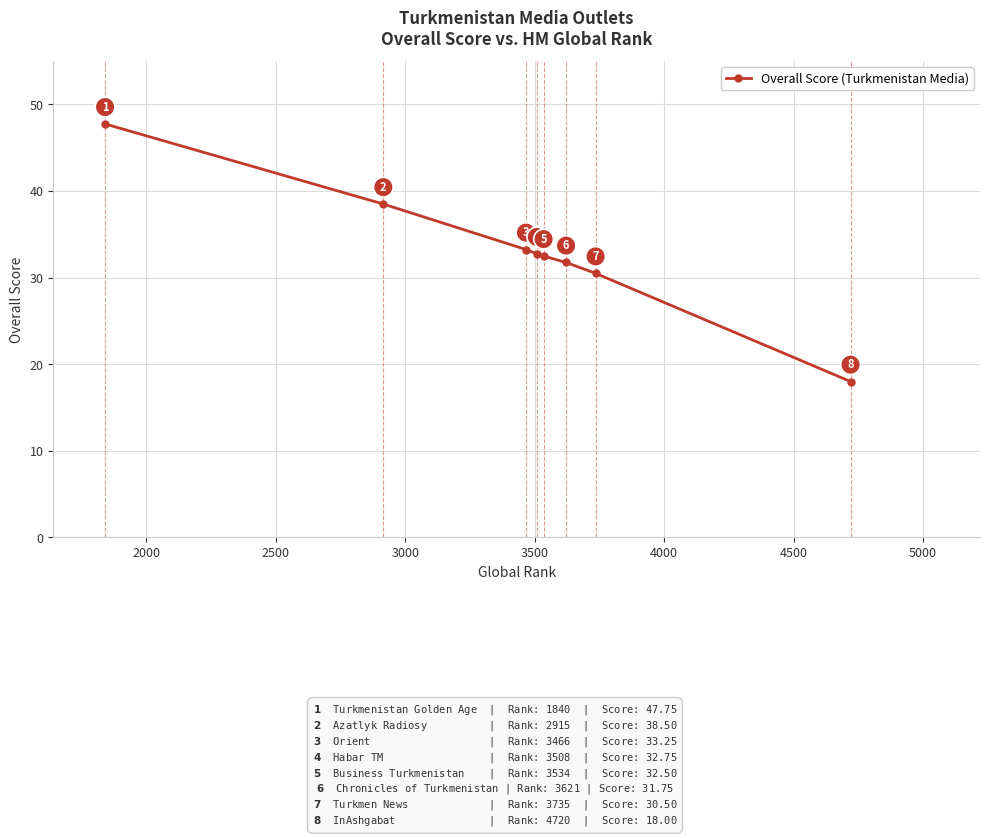

What is the greatest value displayed?

47.8